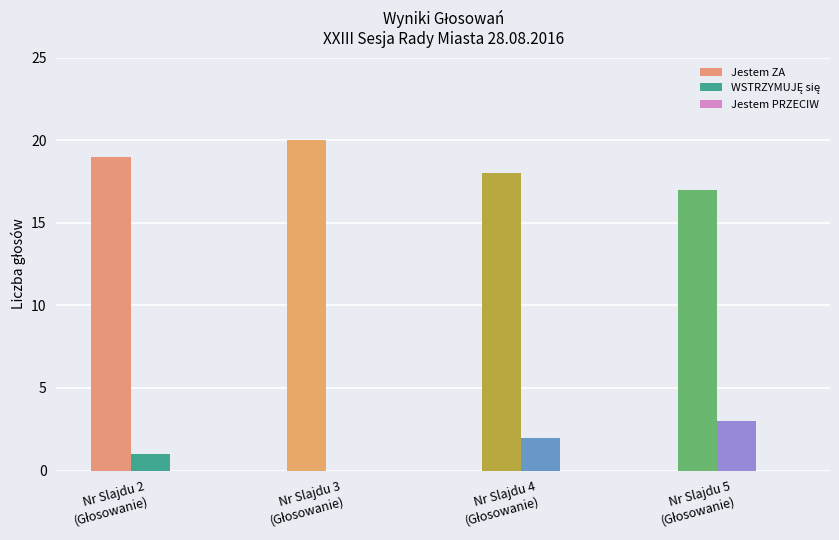

Which series has the largest total across all categories?

Jestem ZA